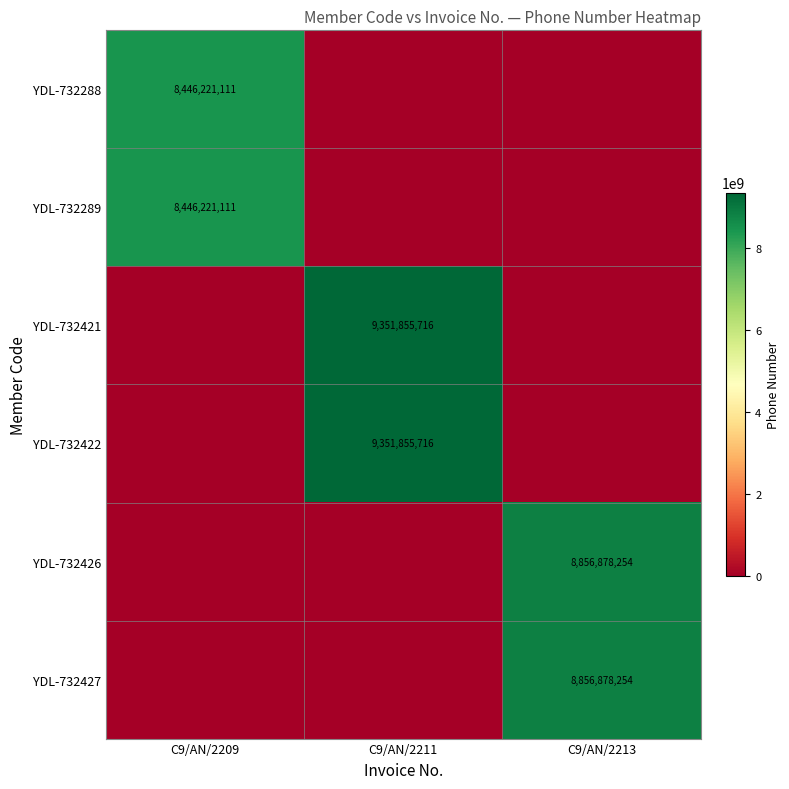

The value of YDL-732426 at C9/AN/2213 is 4037948955. True or false?

False